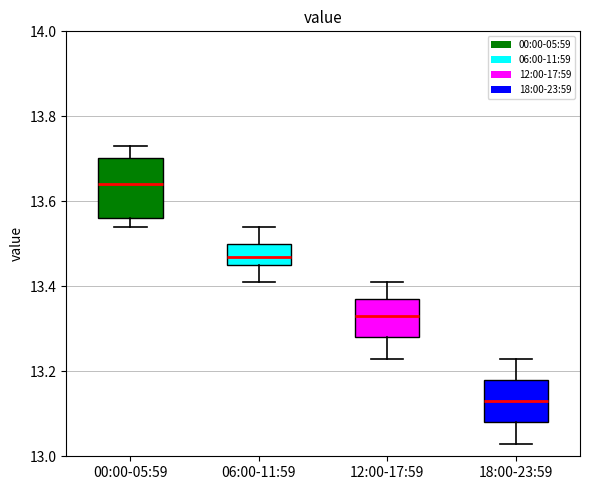

Reading left to right, transcribe this box plot: for each box, give where its median line is, the range the box spans, and where its two whiskers end, as read against the y-axis. The values are not printed on the chart, so give them approximately, as read against the axis.

00:00-05:59: median 13.64, box 13.56 to 13.70, whiskers 13.54 to 13.74
06:00-11:59: median 13.48, box 13.46 to 13.50, whiskers 13.42 to 13.54
12:00-17:59: median 13.34, box 13.28 to 13.38, whiskers 13.24 to 13.42
18:00-23:59: median 13.14, box 13.08 to 13.18, whiskers 13.04 to 13.24